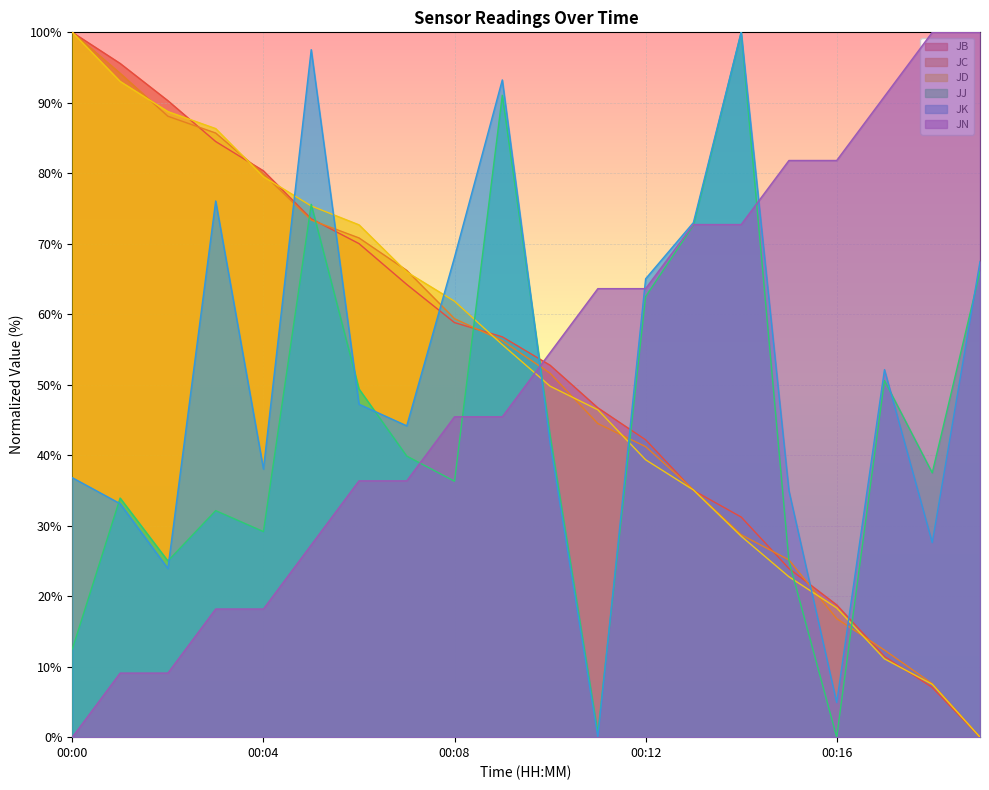

What is the maximum value for JC?

100.0